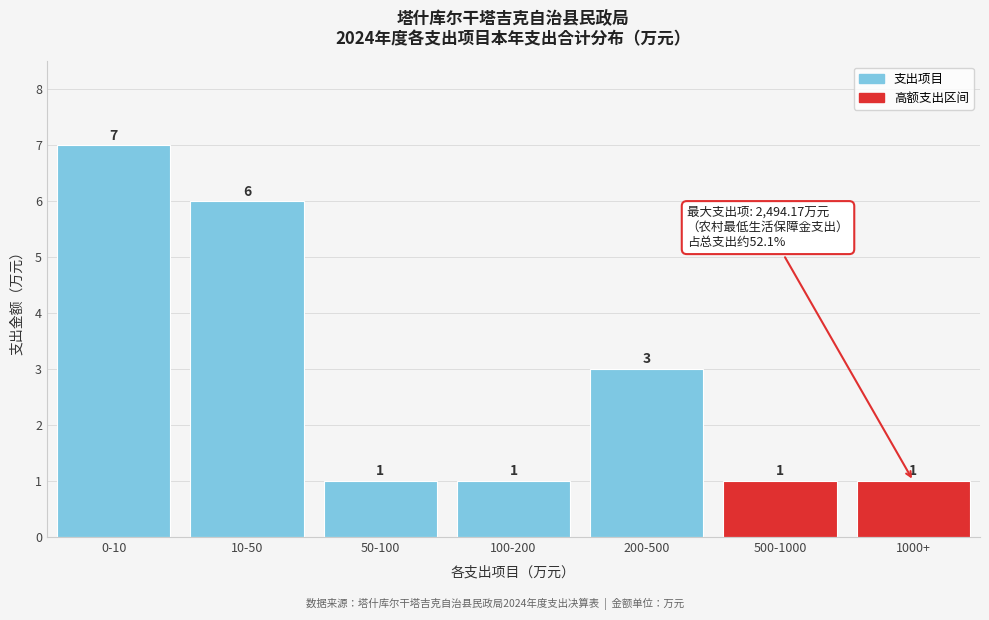

Reading left to right, what are all the values shown in this chart?

7	6	1	1	3	1	1